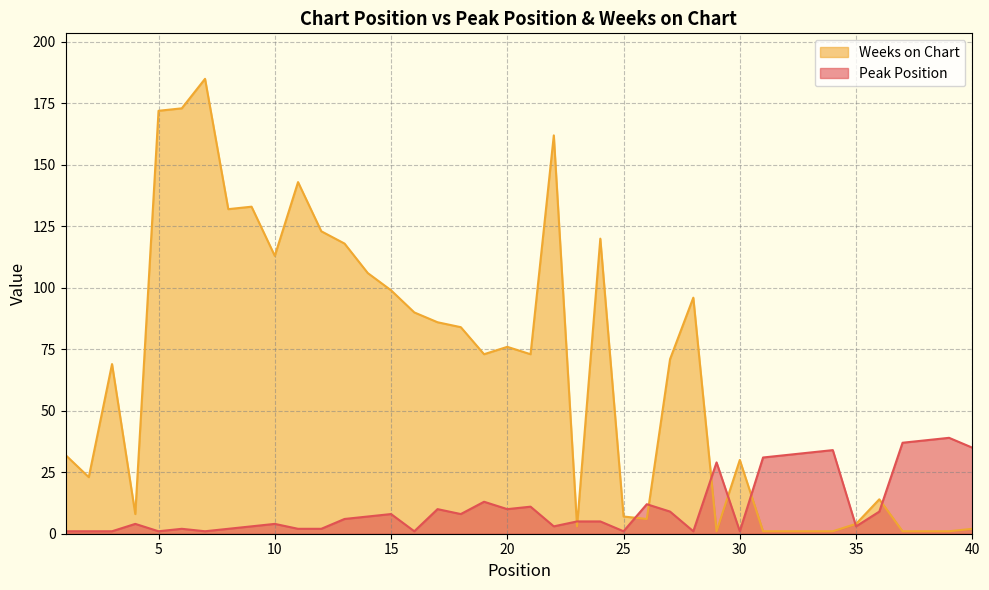

How many times do Weeks on Chart and Peak Position cross each other?

9